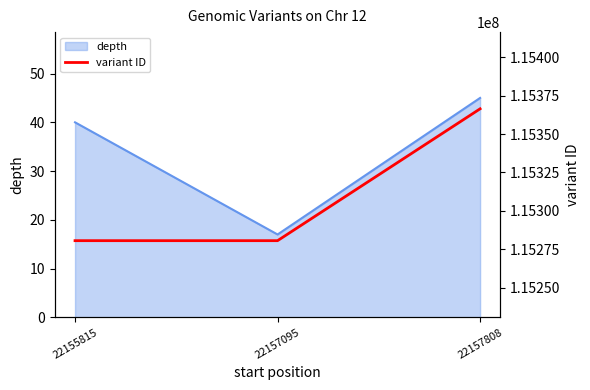

How many values are below 115280537?

1